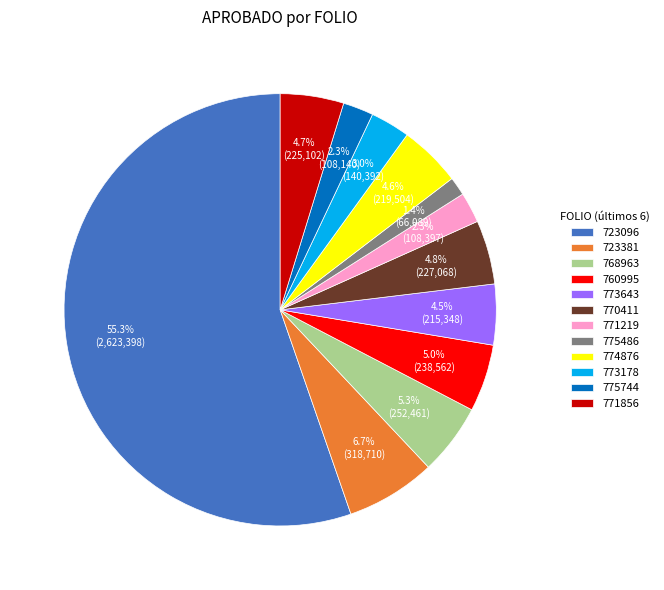

Which has a higher value, 773178 or 775744?

773178